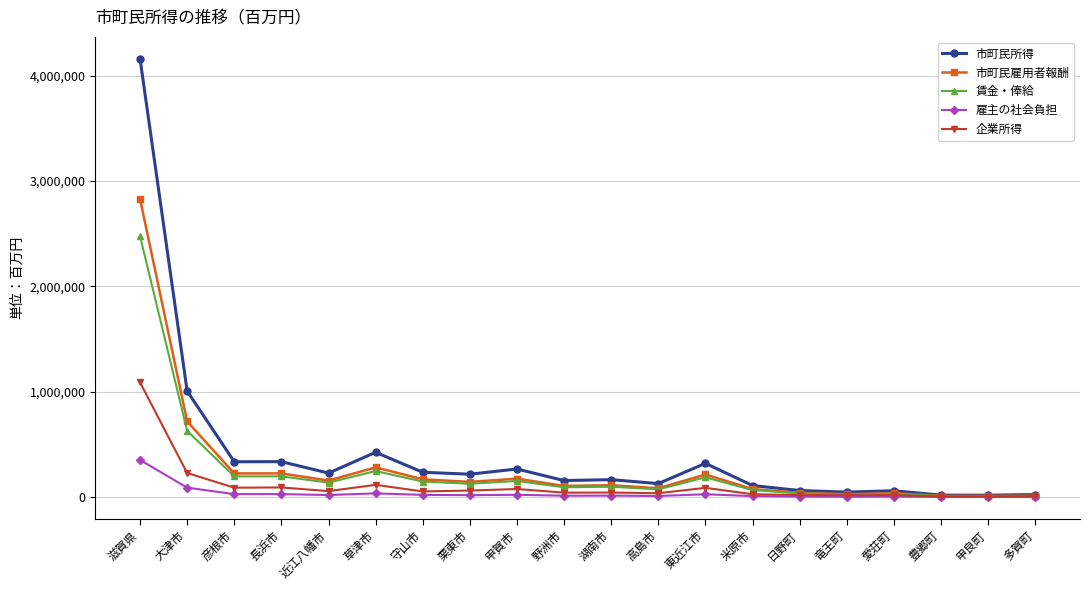

What is the maximum value shown in the chart?

4159540